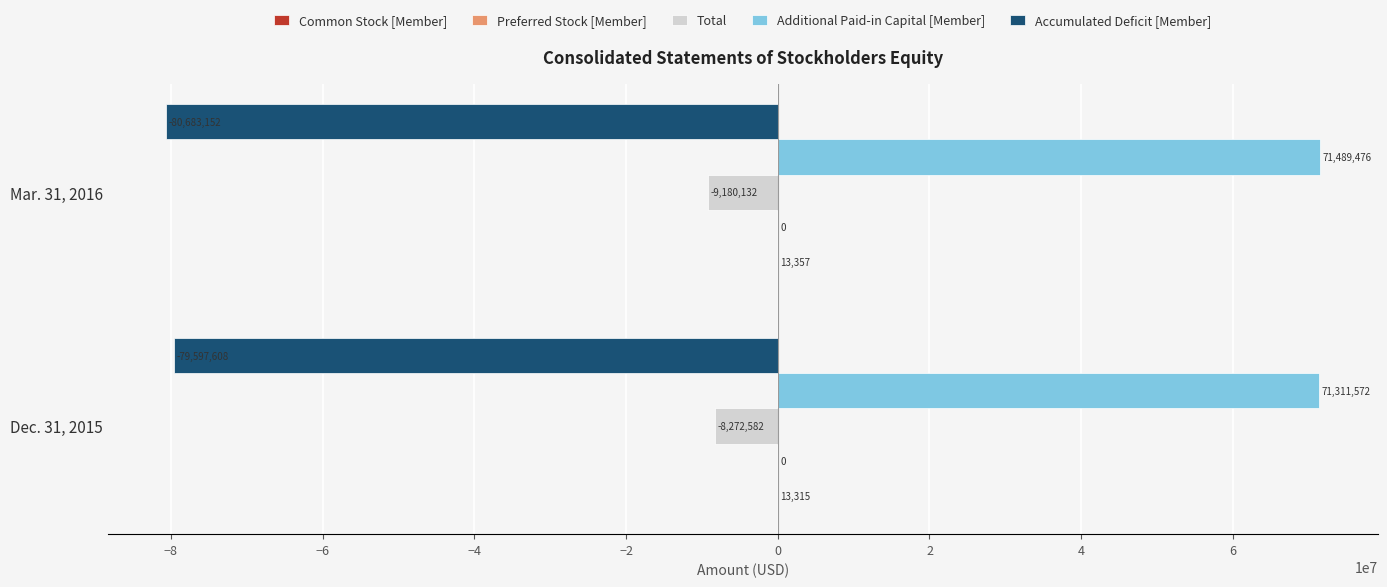

What is the average value of the Total series?

-8726357